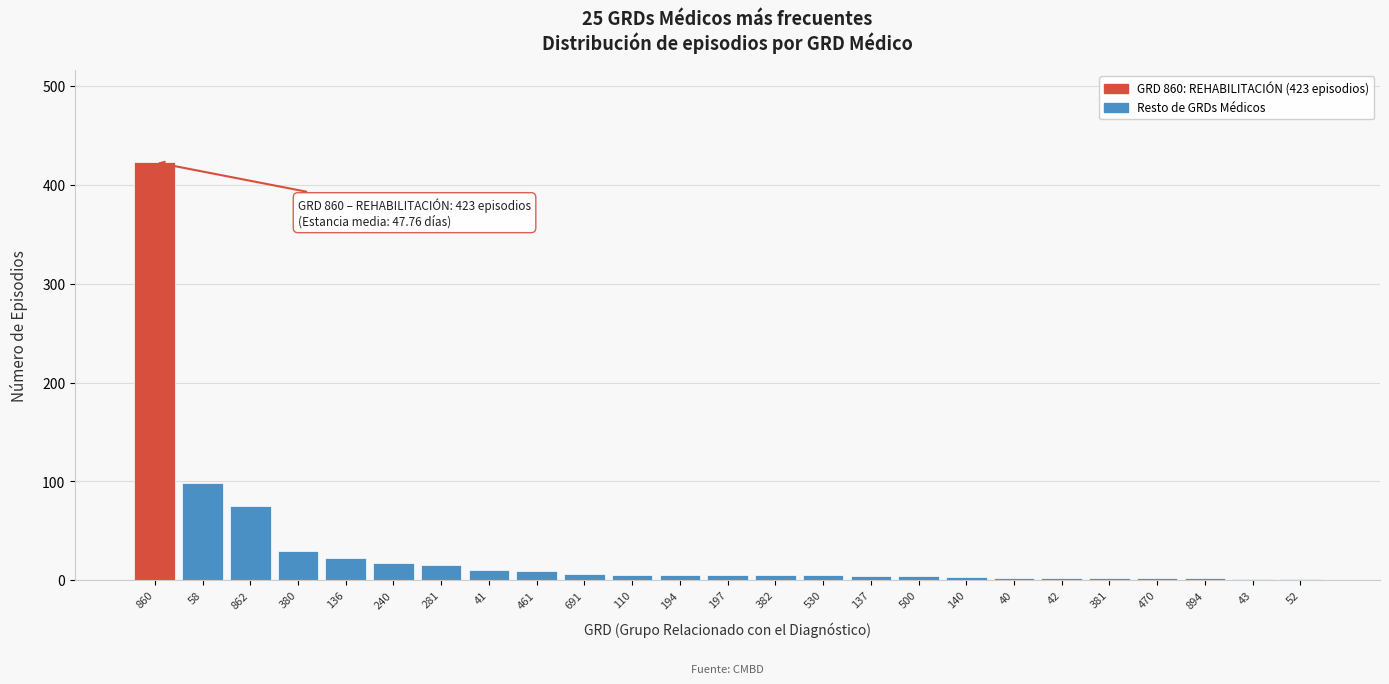

The chart shows a value of 10 at 41. True or false?

True